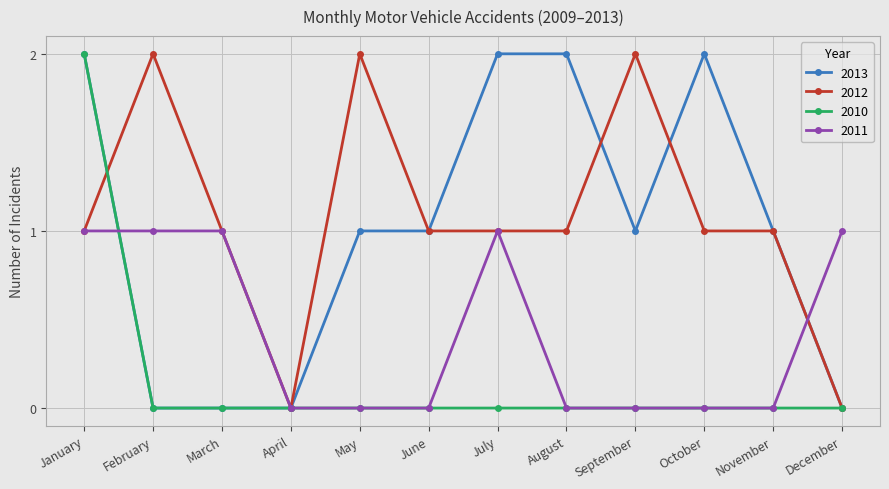

The value of 2011 at November is 0. True or false?

True